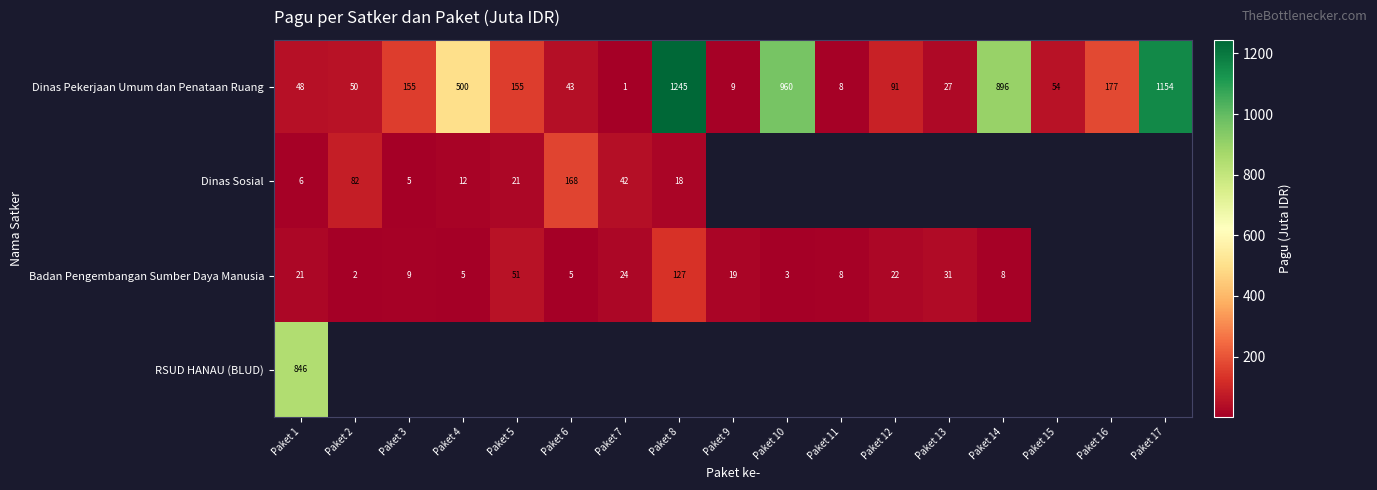

The Dinas Sosial series shows 5.0 at Paket 3. True or false?

True